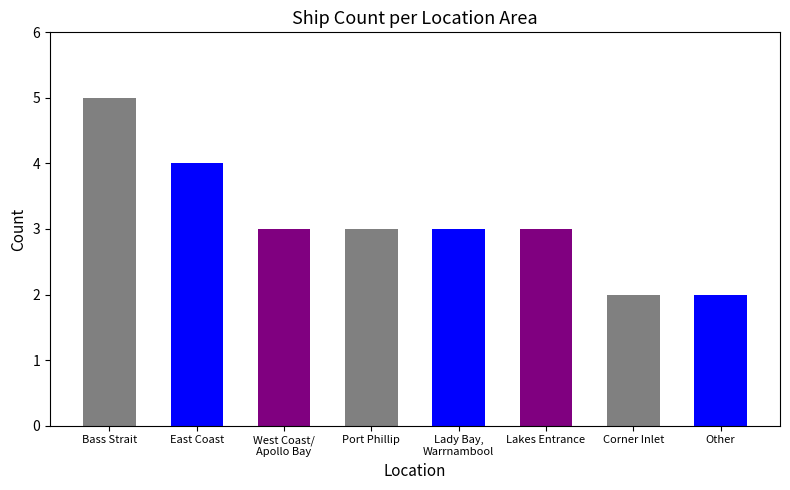

Does the chart contain stacked bars?

No